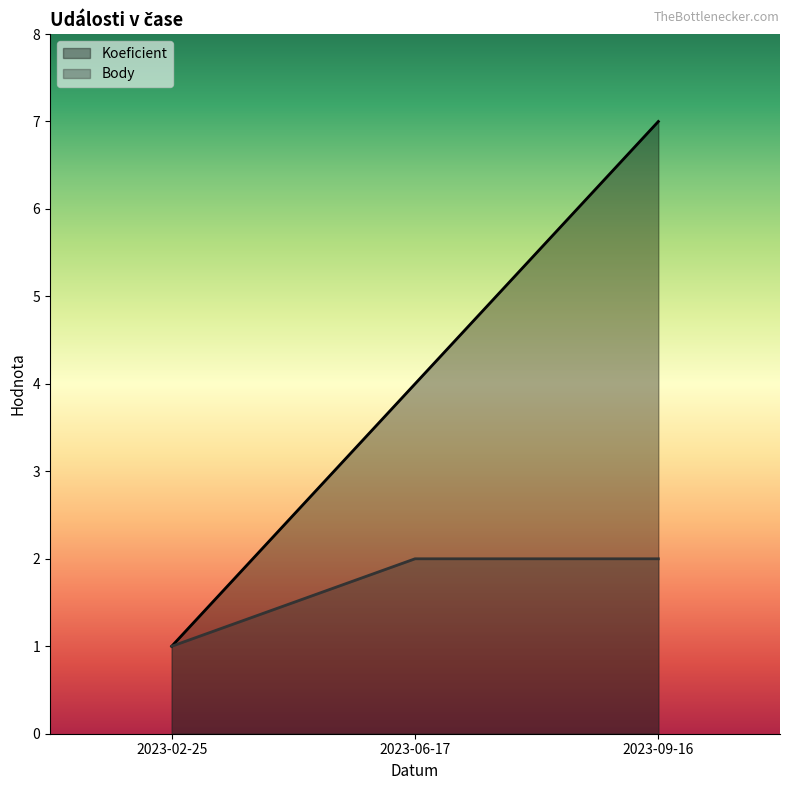

Between 2023-02-25 and 2023-06-17, which series saw the biggest shift?

Koeficient